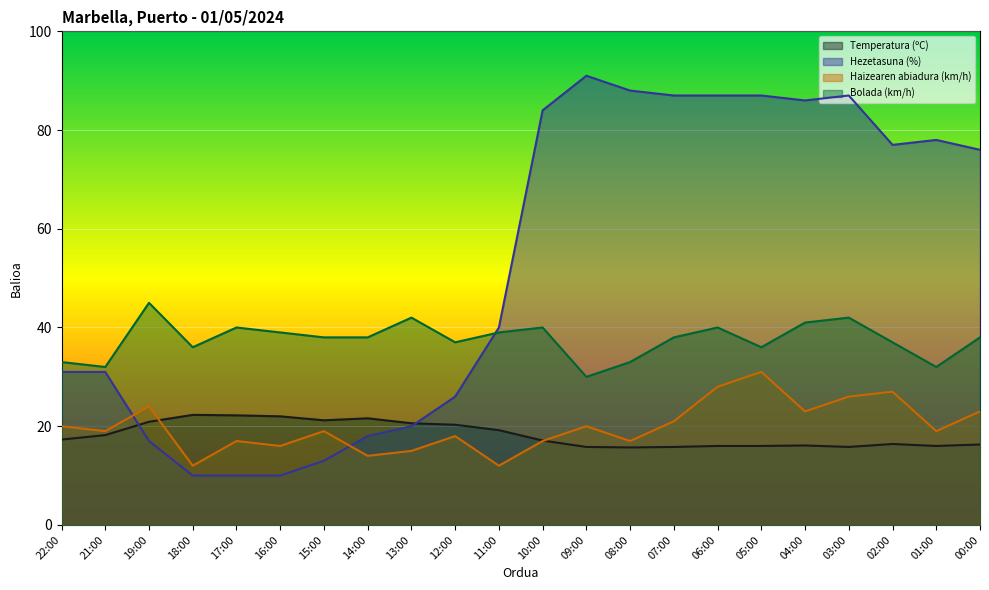

Where does the Hezetasuna (%) series first go above 76?

10:00